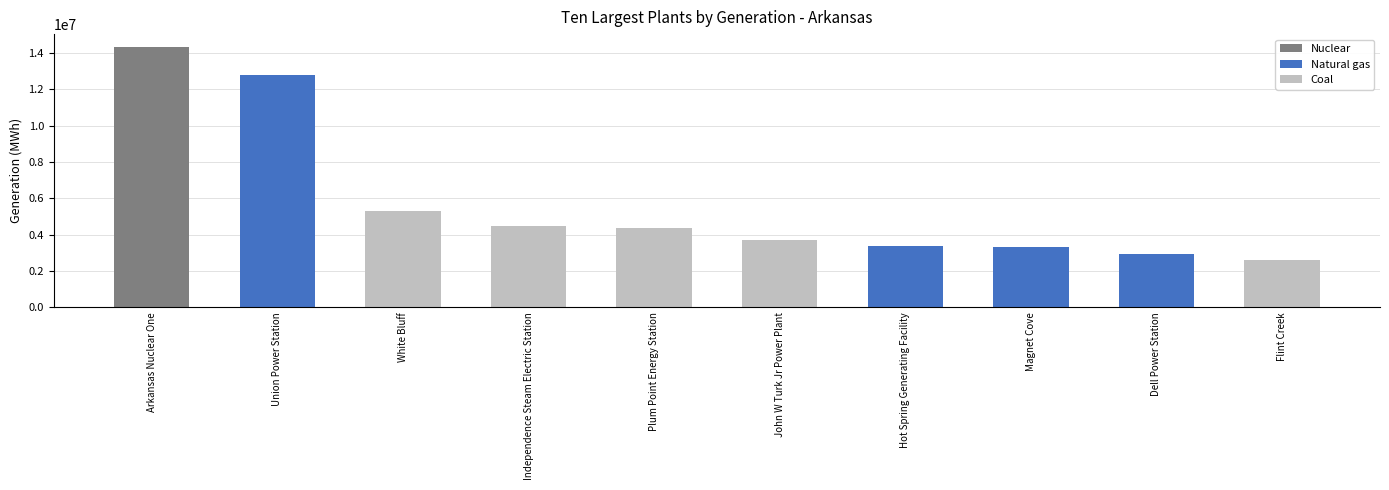

At which category does the chart reach its peak across all series?

Arkansas Nuclear One